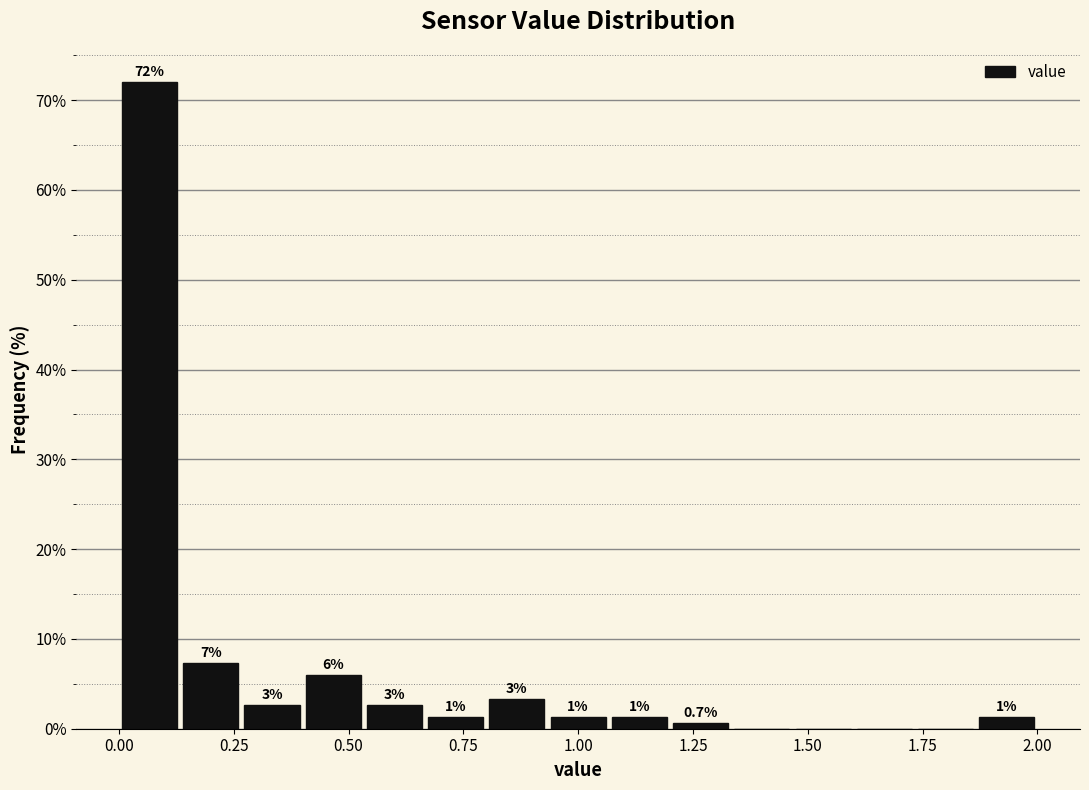

Around what value on the x-axis is the tallest bar? Give the approximate position of its centre, as read against the axis.

0.05